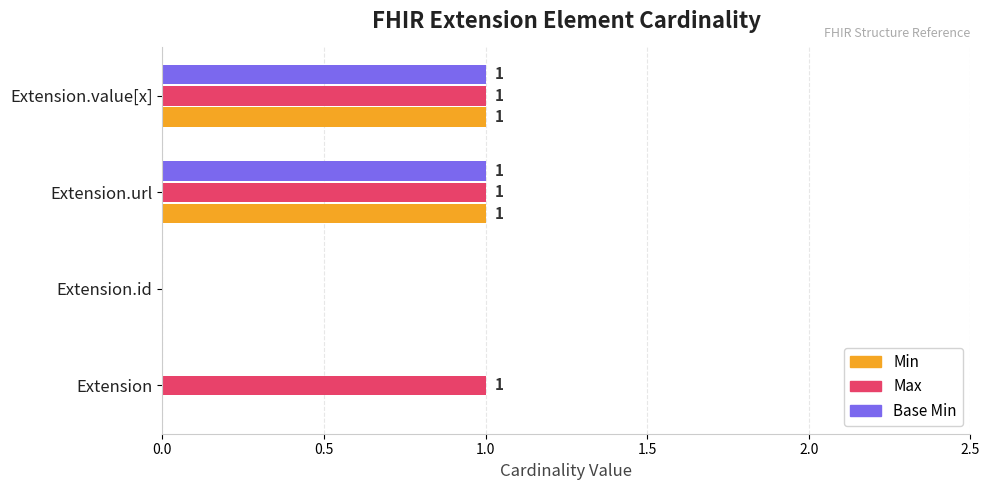

At which label is Max closest to 0?

Extension.id